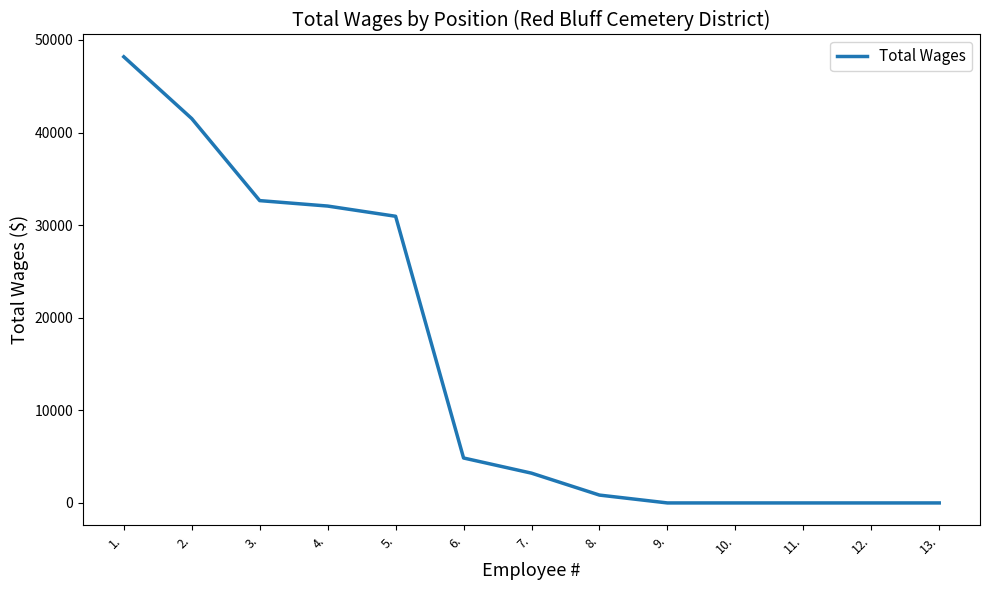

How many lines are shown in the chart?

1